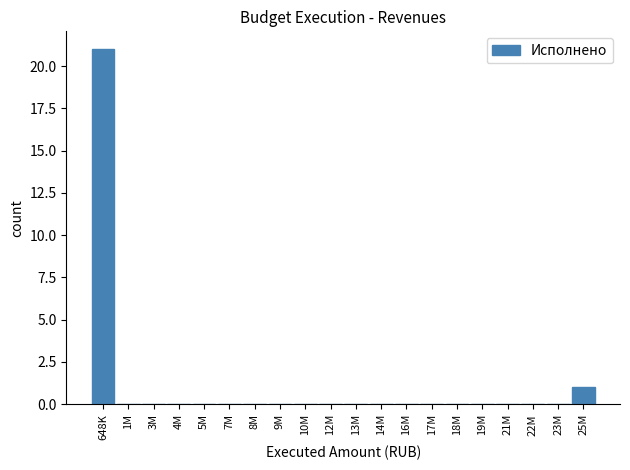

Reading left to right, list all the values displayed in this chart.

648K=21	1M=0	3M=0	4M=0	5M=0	7M=0	8M=0	9M=0	10M=0	12M=0	13M=0	14M=0	16M=0	17M=0	18M=0	19M=0	21M=0	22M=0	23M=0	25M=1